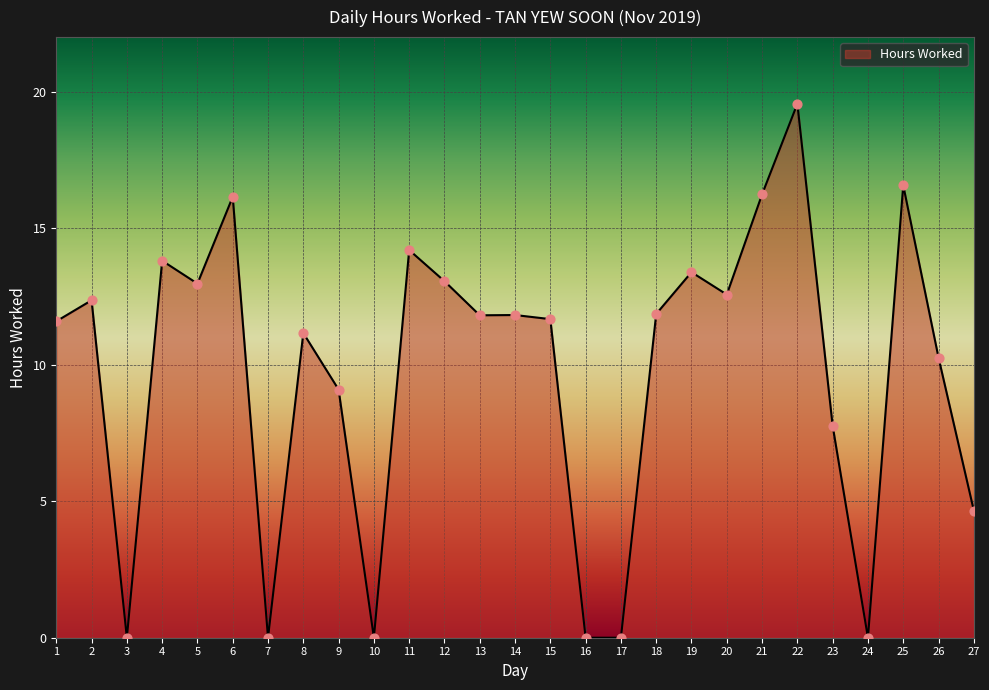

What is the ratio of the value at 13 to the value at 6?

0.7